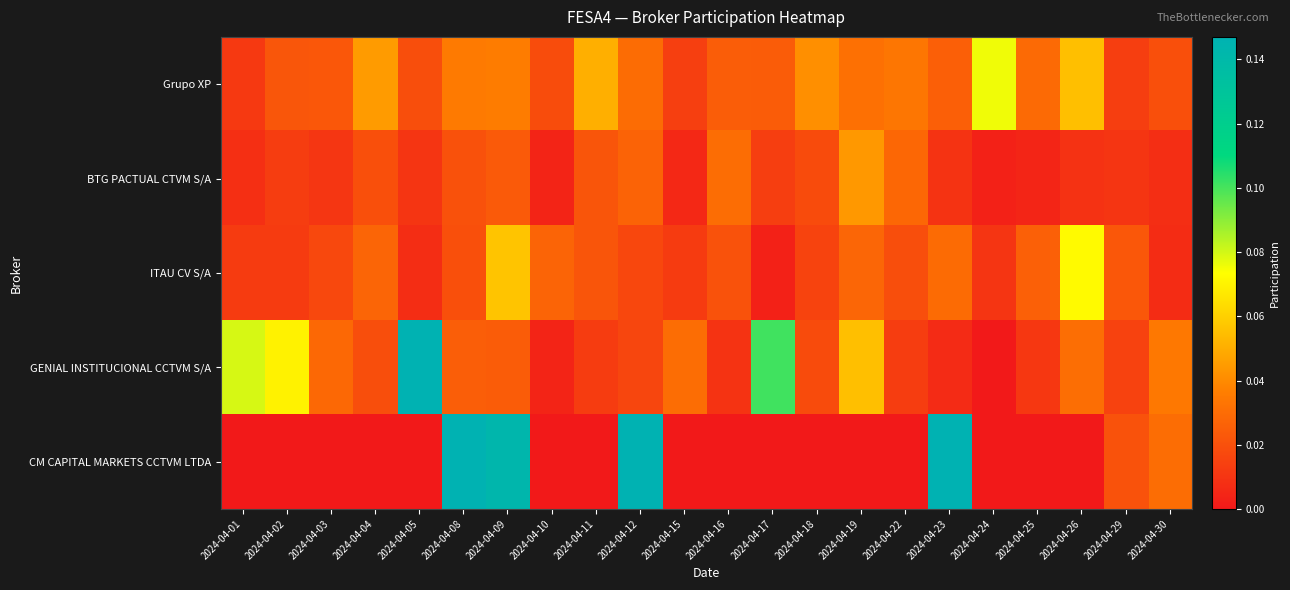

At which category is the sum across all series the highest?

2024-04-08